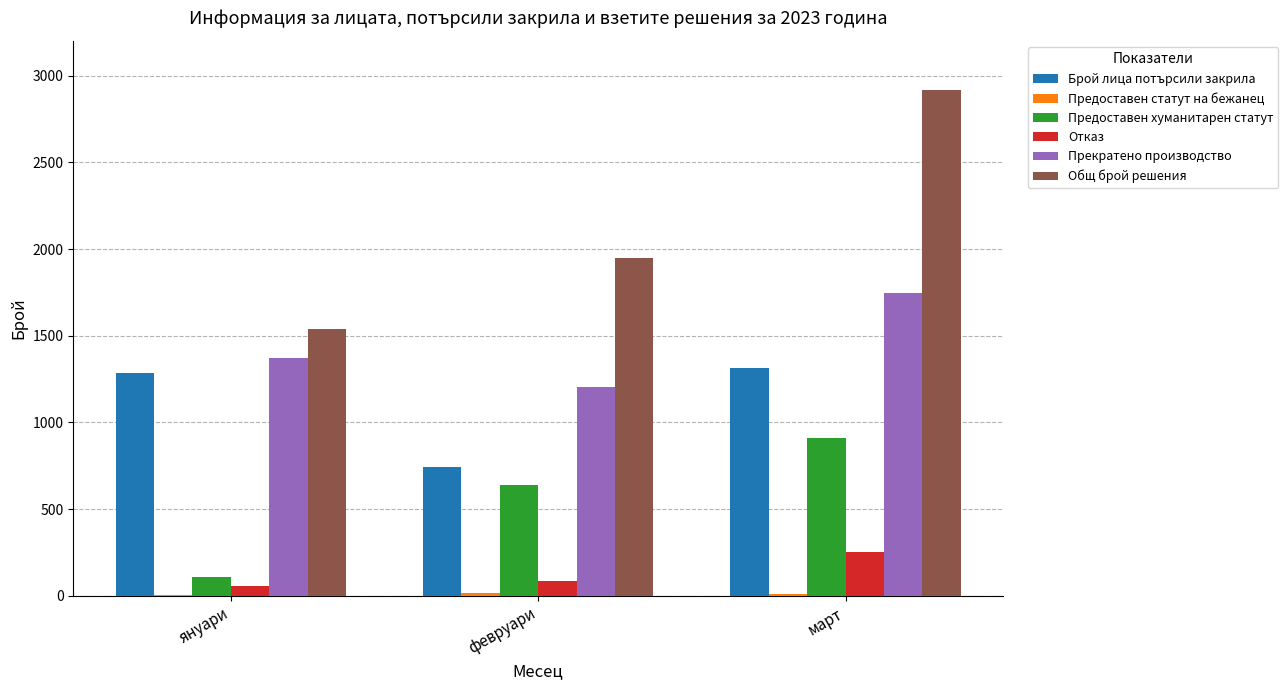

The value of Отказ at март is 252. True or false?

True